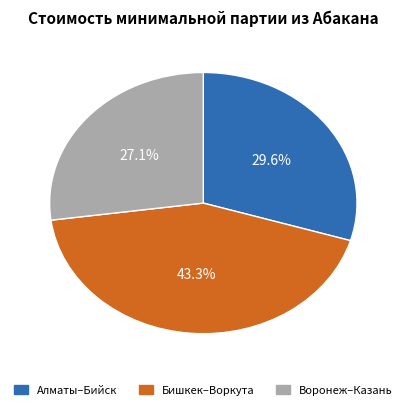

Is there a majority slice in this chart?

No